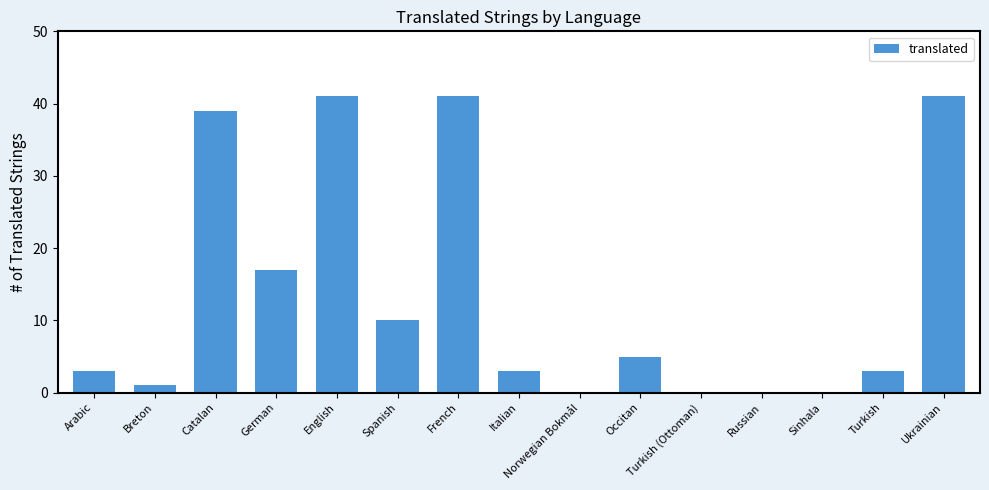

Approximately how many times larger is the value at Ukrainian compared to Turkish?

13.7